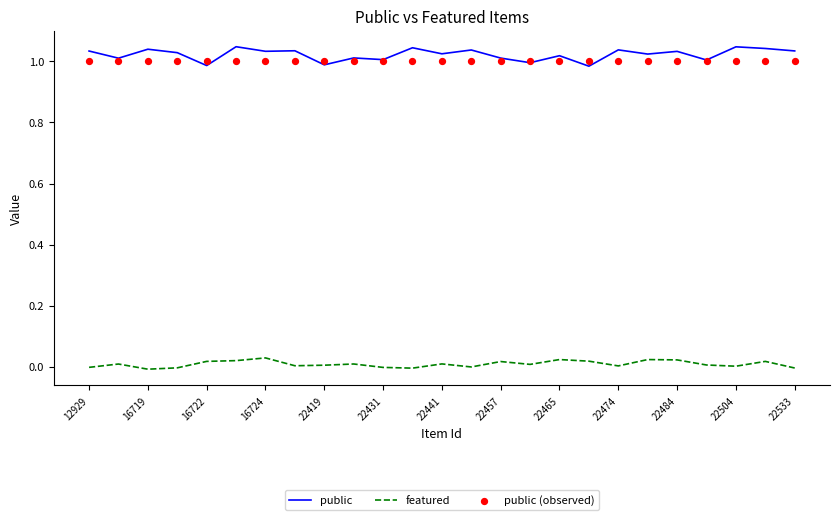

What are all the series names shown in the legend?

public, featured, public (observed)